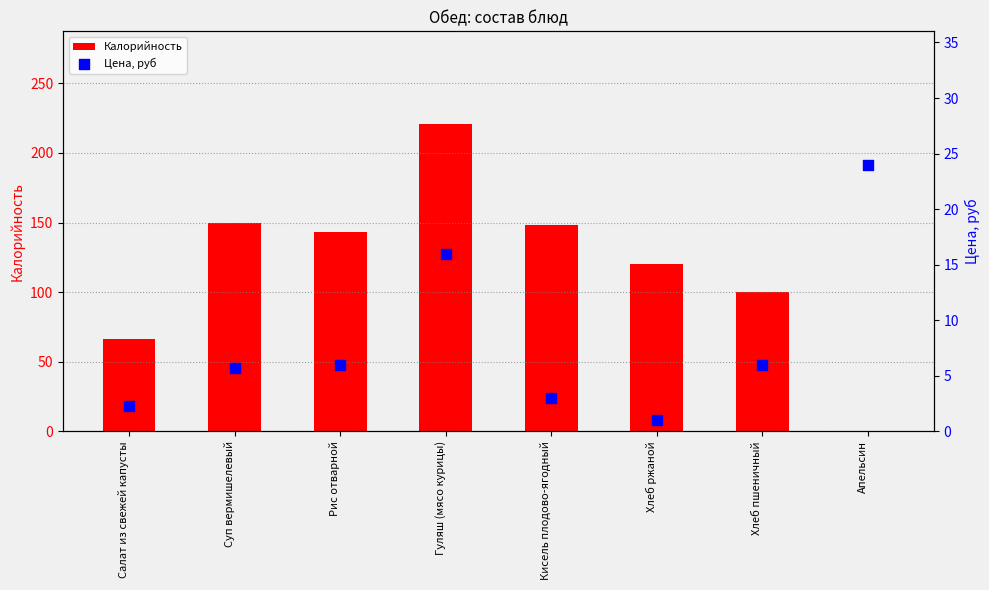

Is the value of Цена, руб at Рис отварной greater than the value of Калорийность at Хлеб ржаной?

No